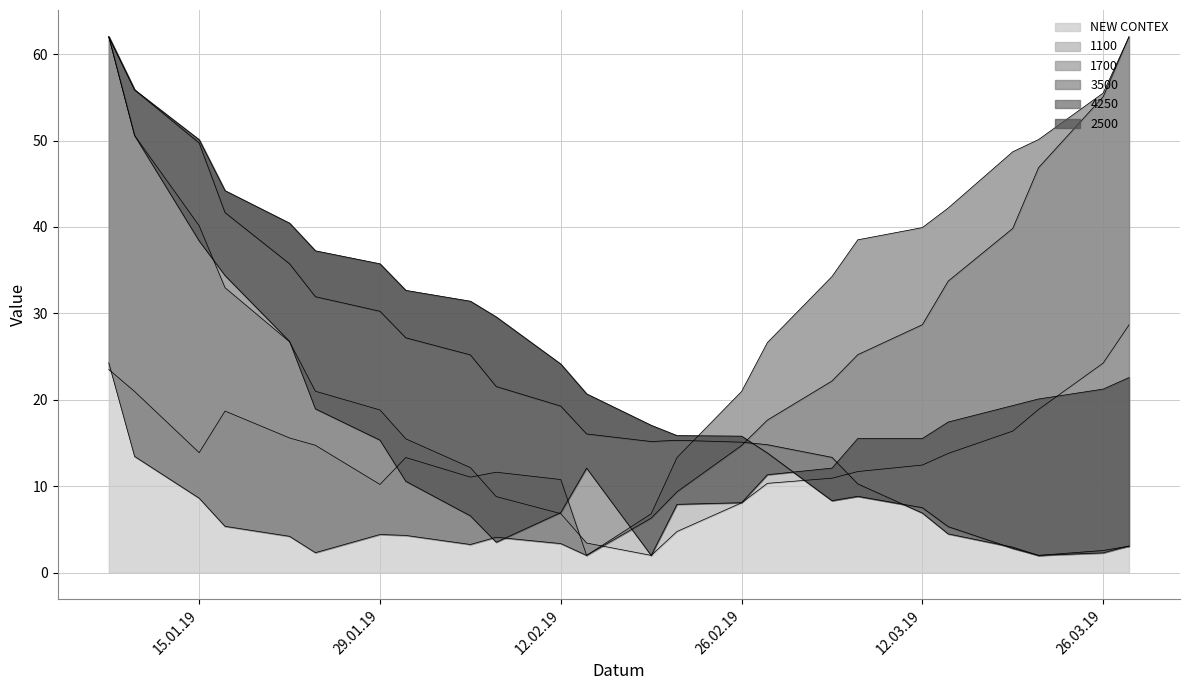

Is it true that 2500 equals 20.1 at 21.03.2019?

True